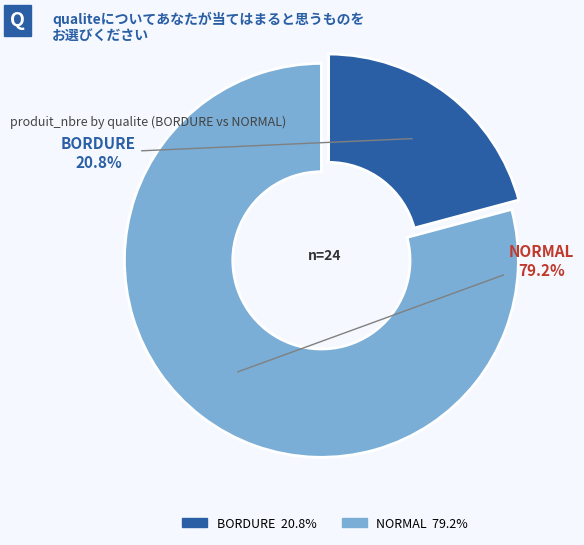

Which category has the smallest portion of the pie?

BORDURE